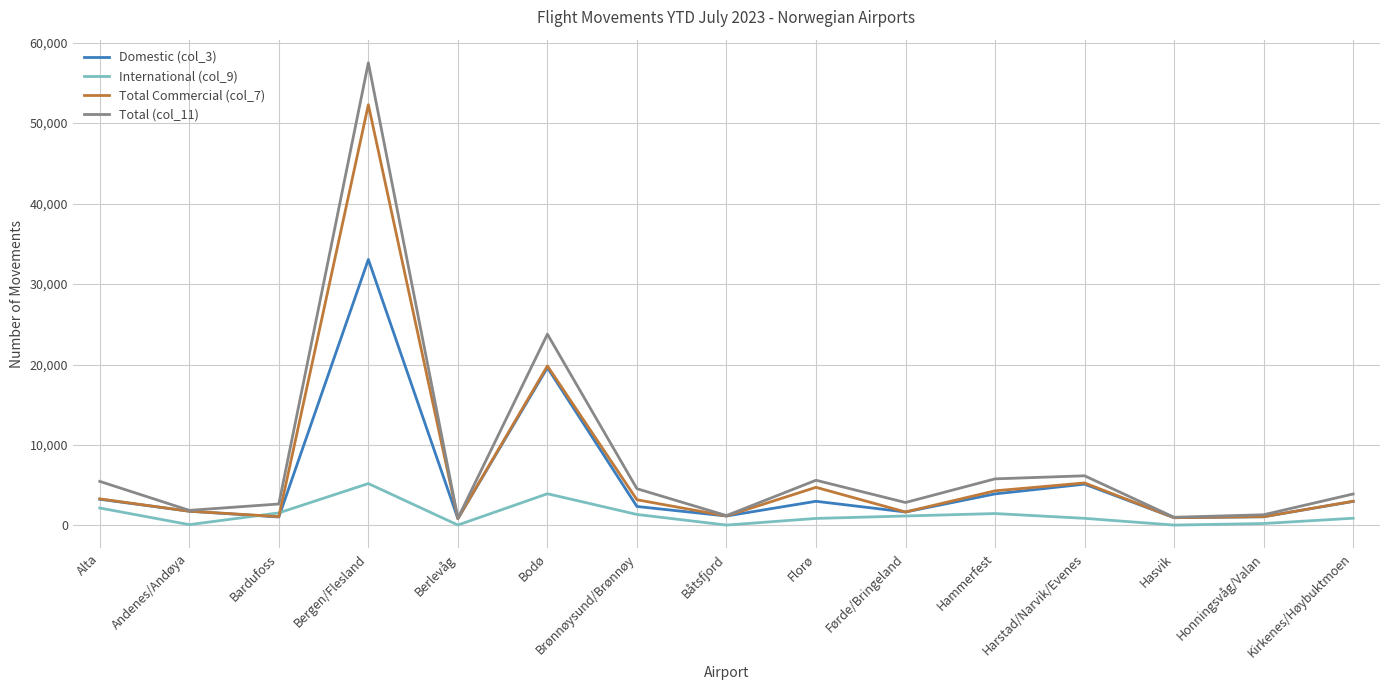

Rank the series by their average value, from highest to lowest.

Total (col_11), Total Commercial (col_7), Domestic (col_3), International (col_9)